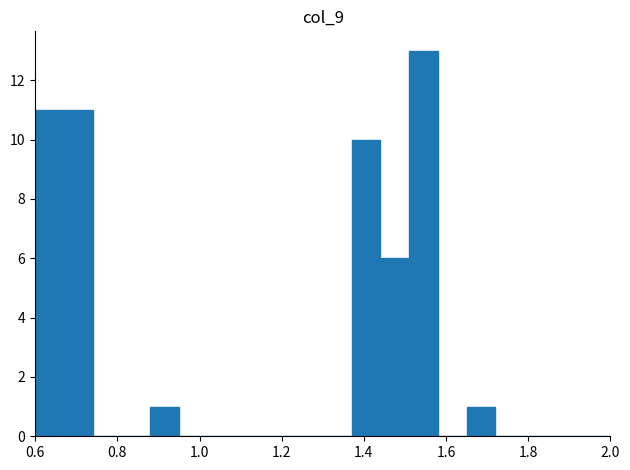

Around what value on the x-axis is the tallest bar? Give the approximate position of its centre, as read against the axis.

1.54